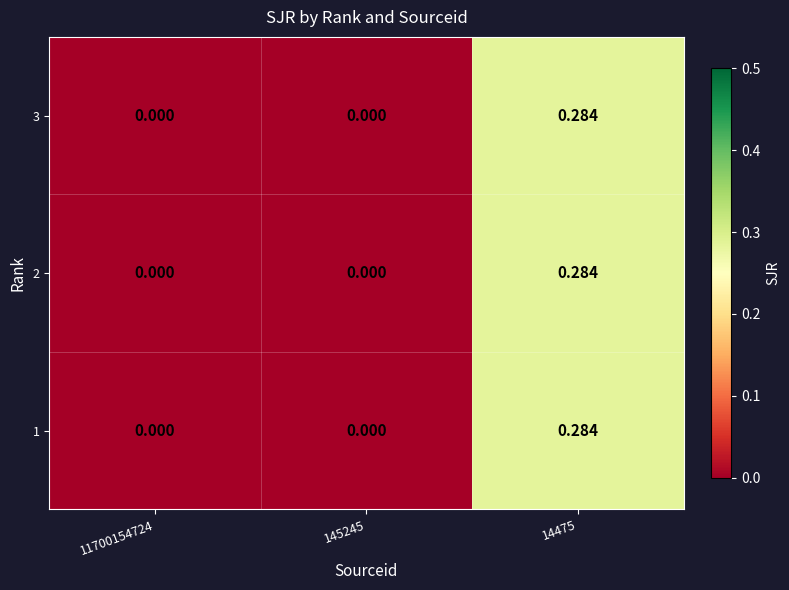

Which series has the widest spread of values?

3